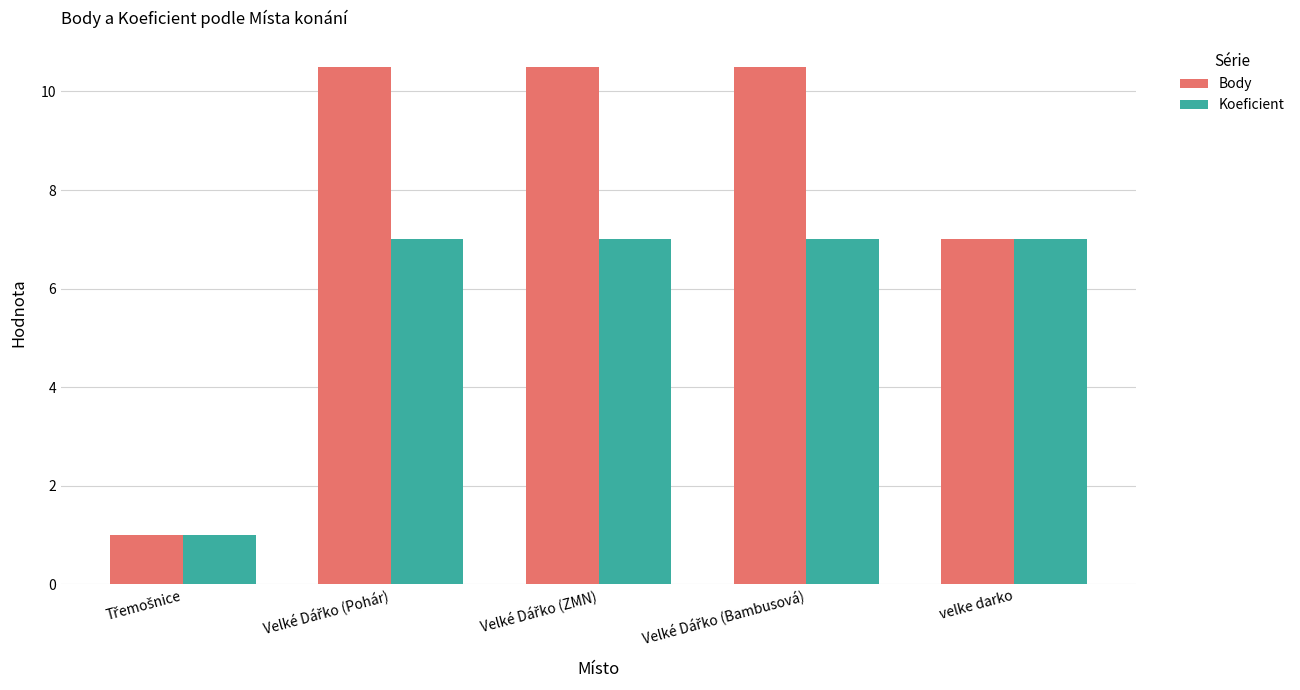

Which series has the largest range (max minus min)?

Body